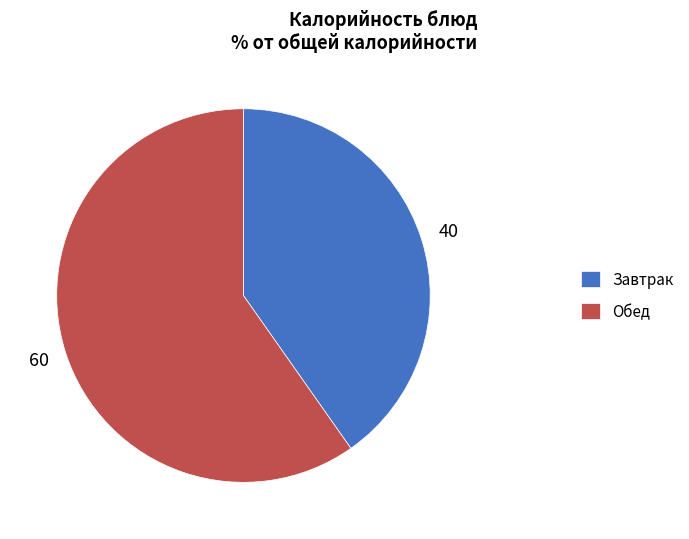

True or false: Завтрак accounts for 40% of the total.

True